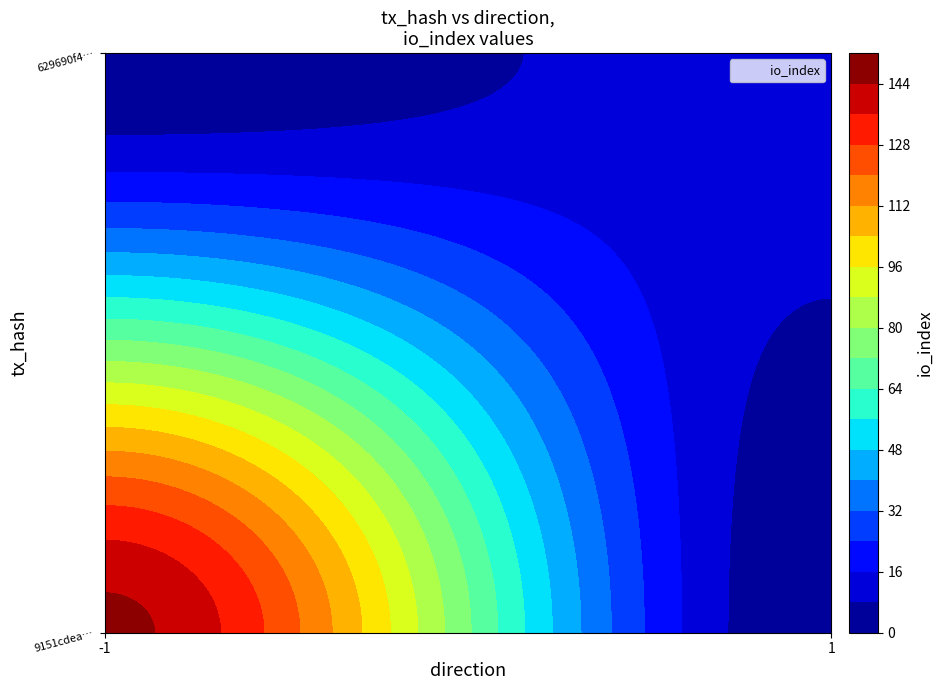

At how many categories does at least one series exceed 21?

1